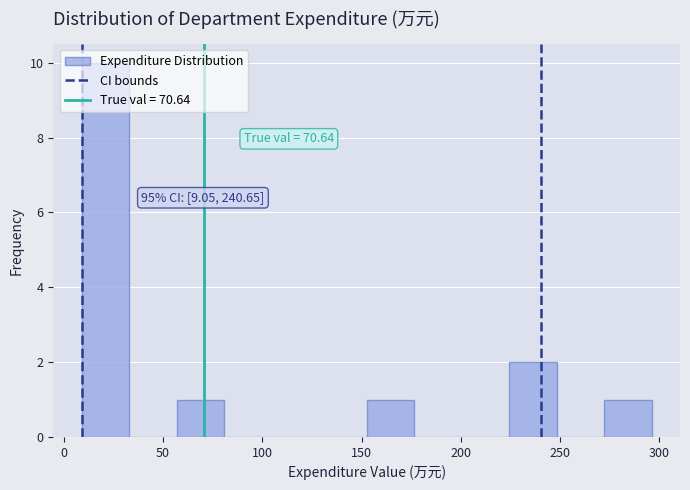

Over which range of the x-axis is the bar tallest?

10 to 35